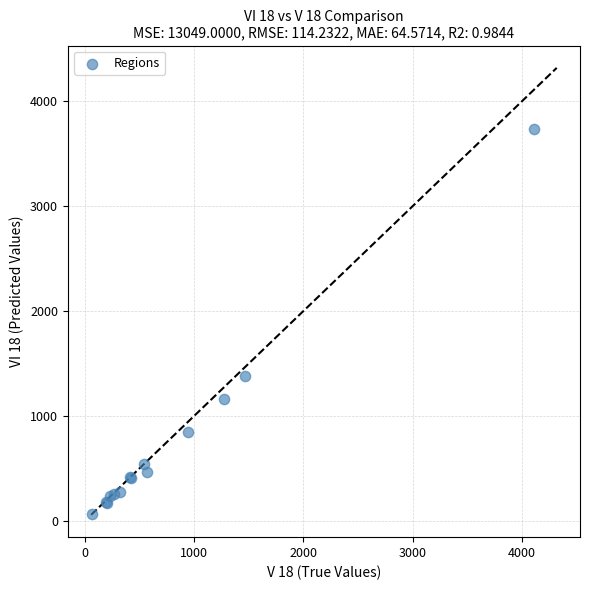

What Y value in the scatter plot is closest to 1899?

1381